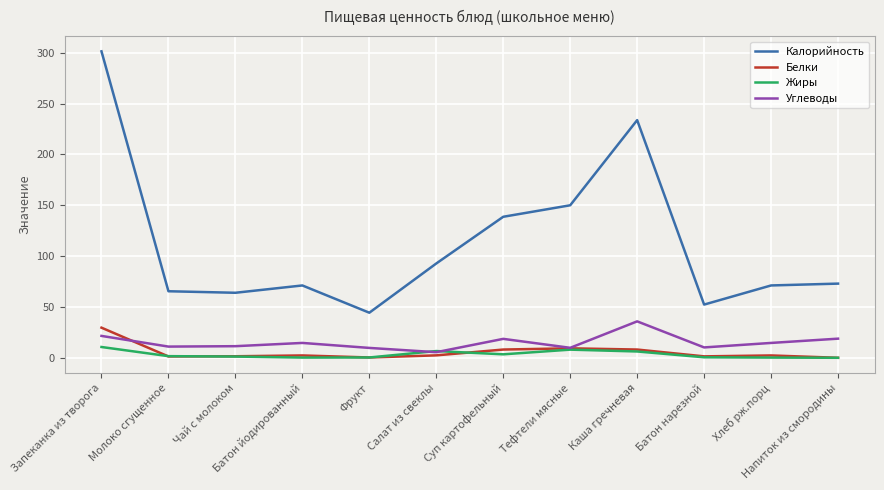

What is the highest value of the Жиры series?

10.7